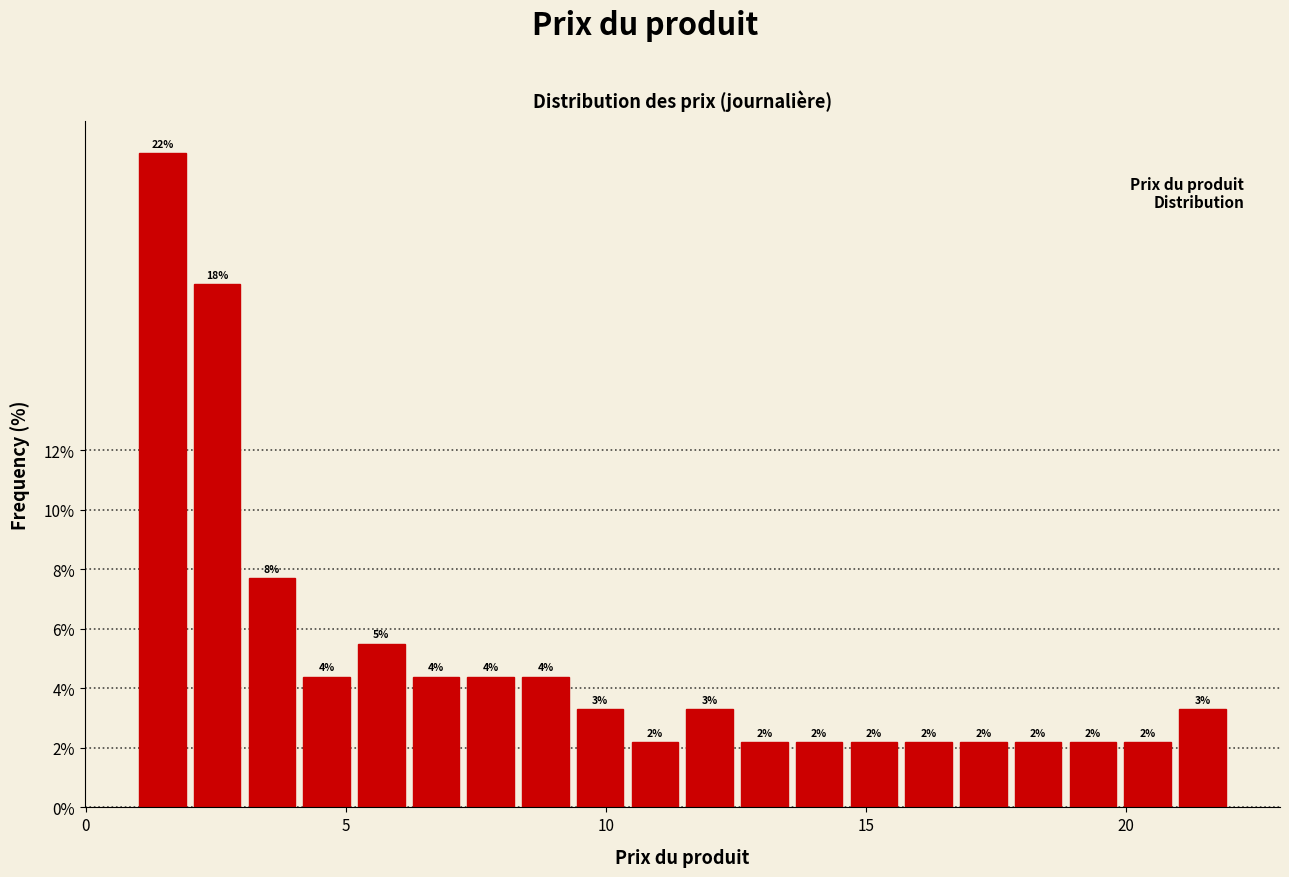

Around what value on the x-axis is the tallest bar? Give the approximate position of its centre, as read against the axis.

1.5